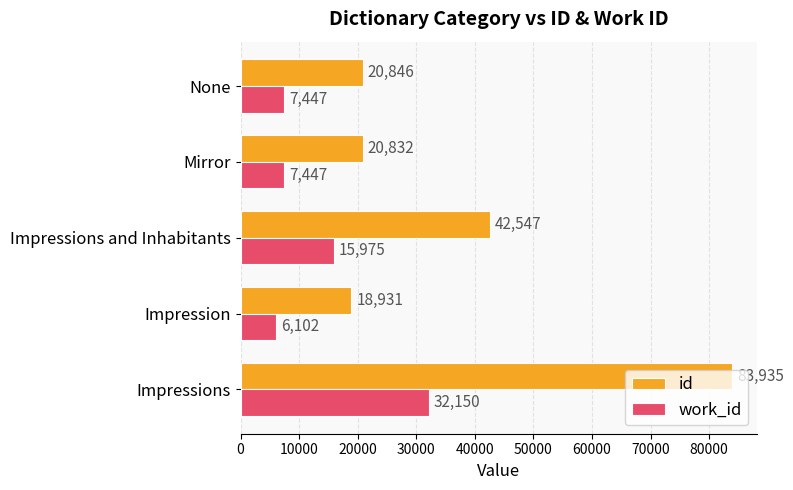

Between Impression and Impressions and Inhabitants, which series saw the biggest shift?

id